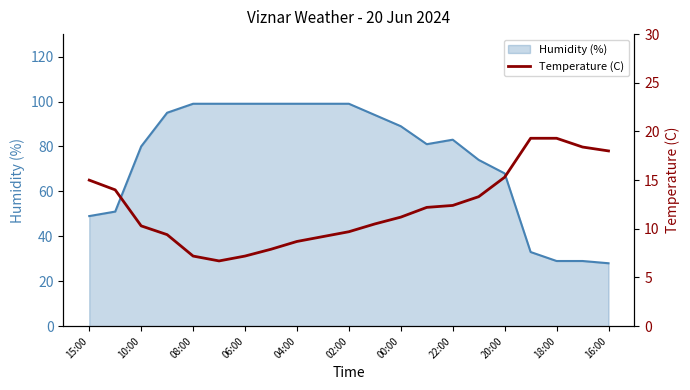

Is it true that Humidity (%) equals 29 at 18:00?

True